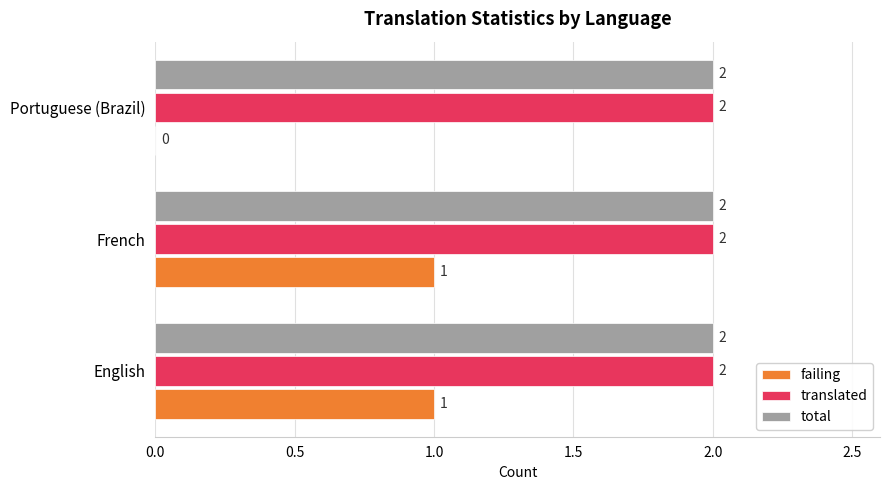

What is the sum of the translated values at French and English?

4